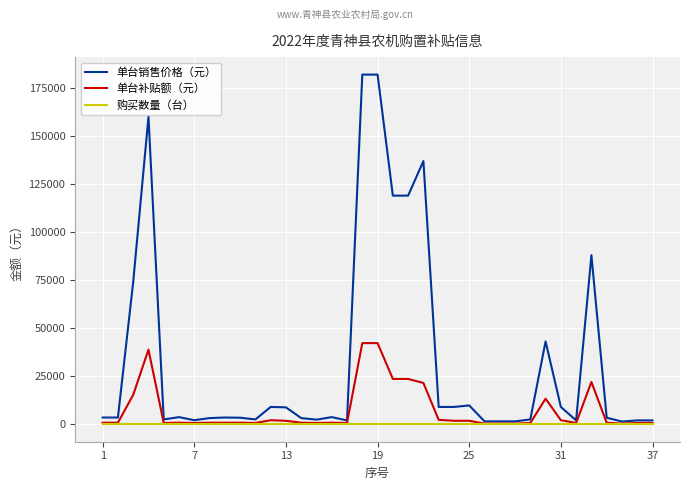

How many lines are shown in the chart?

3